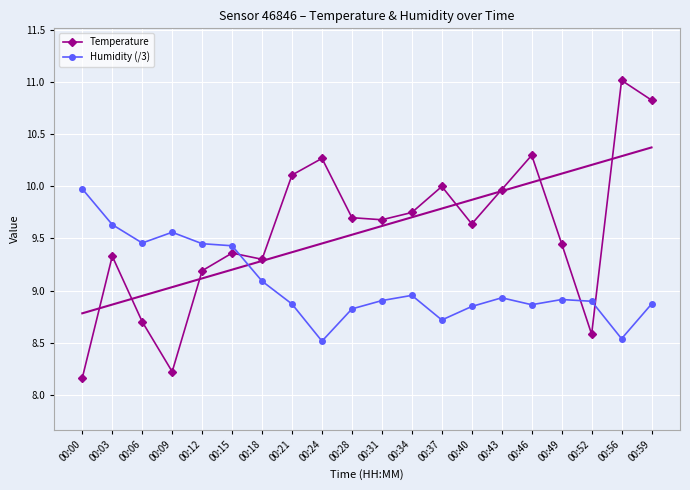

True or false: Humidity (/3) and Temperature intersect in this chart.

True